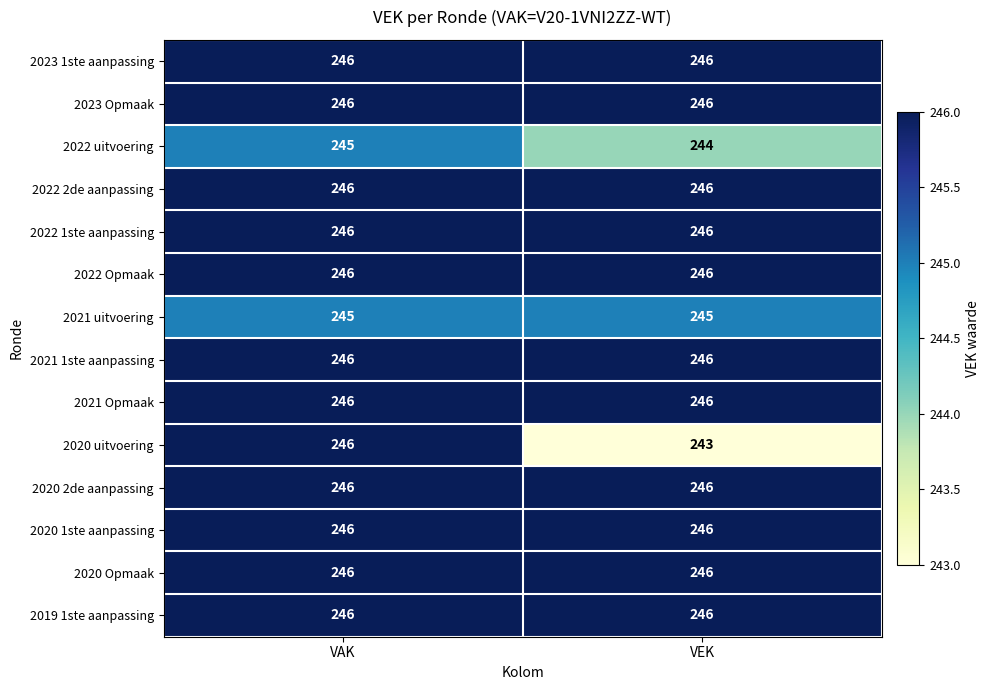

What is the average value of the 2021 Opmaak series?

246